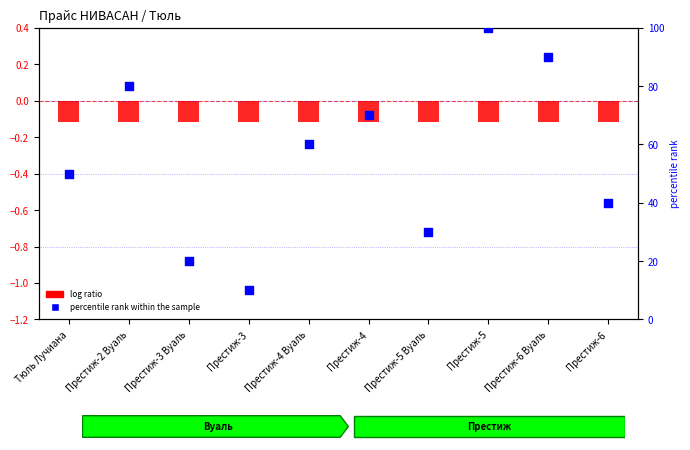

Is the value of log ratio (tier1) at Престиж-6 Вуаль greater than the value of percentile rank within the sample at Престиж-5?

No